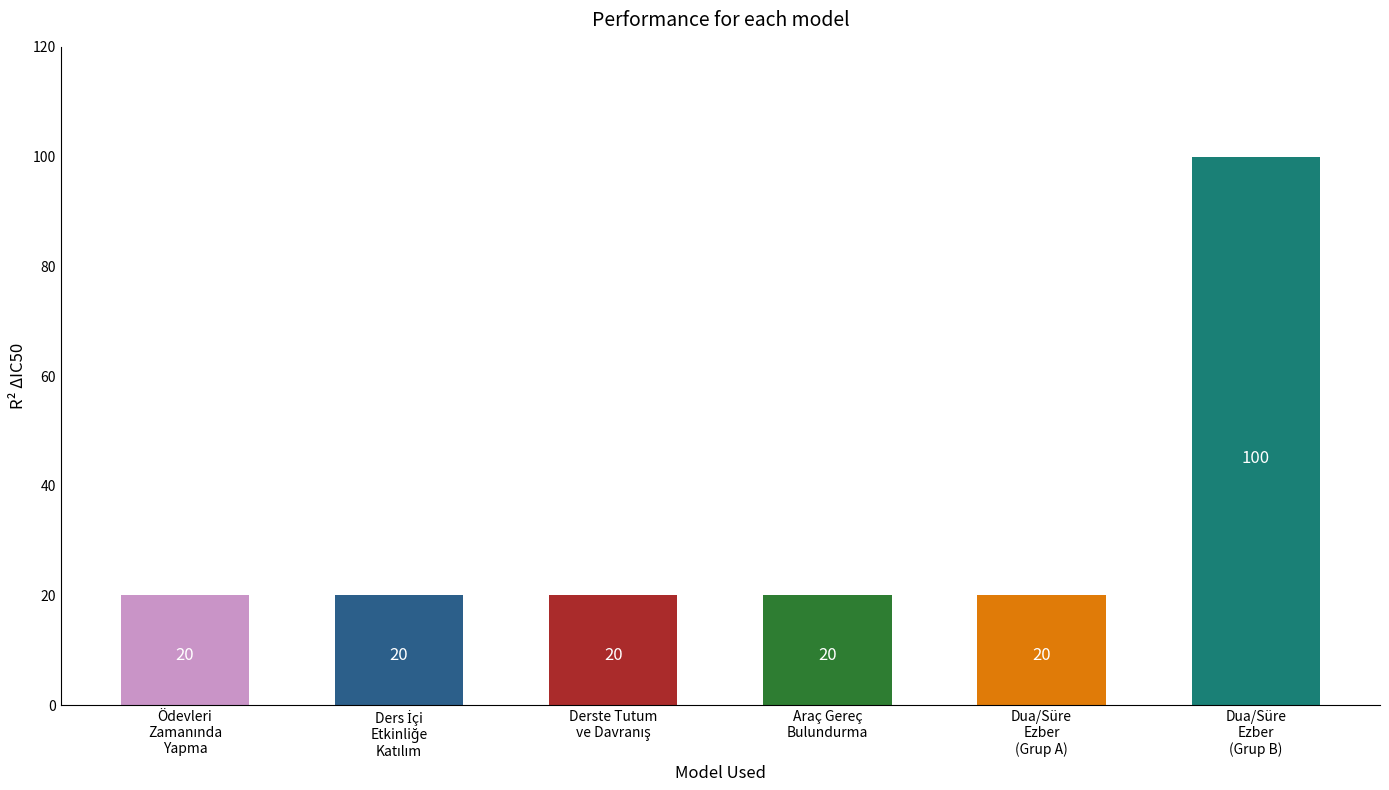

The value at Dua/Süre
Ezber
(Grup B) is 100. True or false?

True